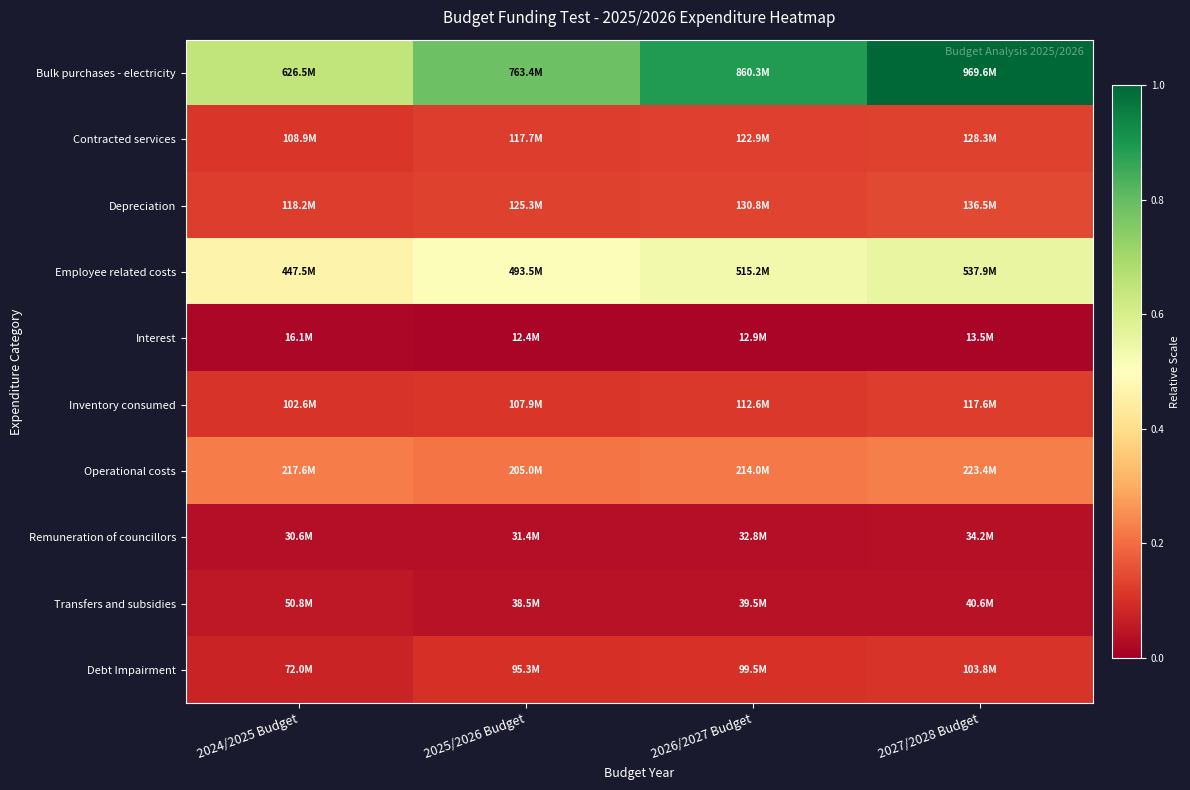

At how many categories does at least one series exceed 0?

4